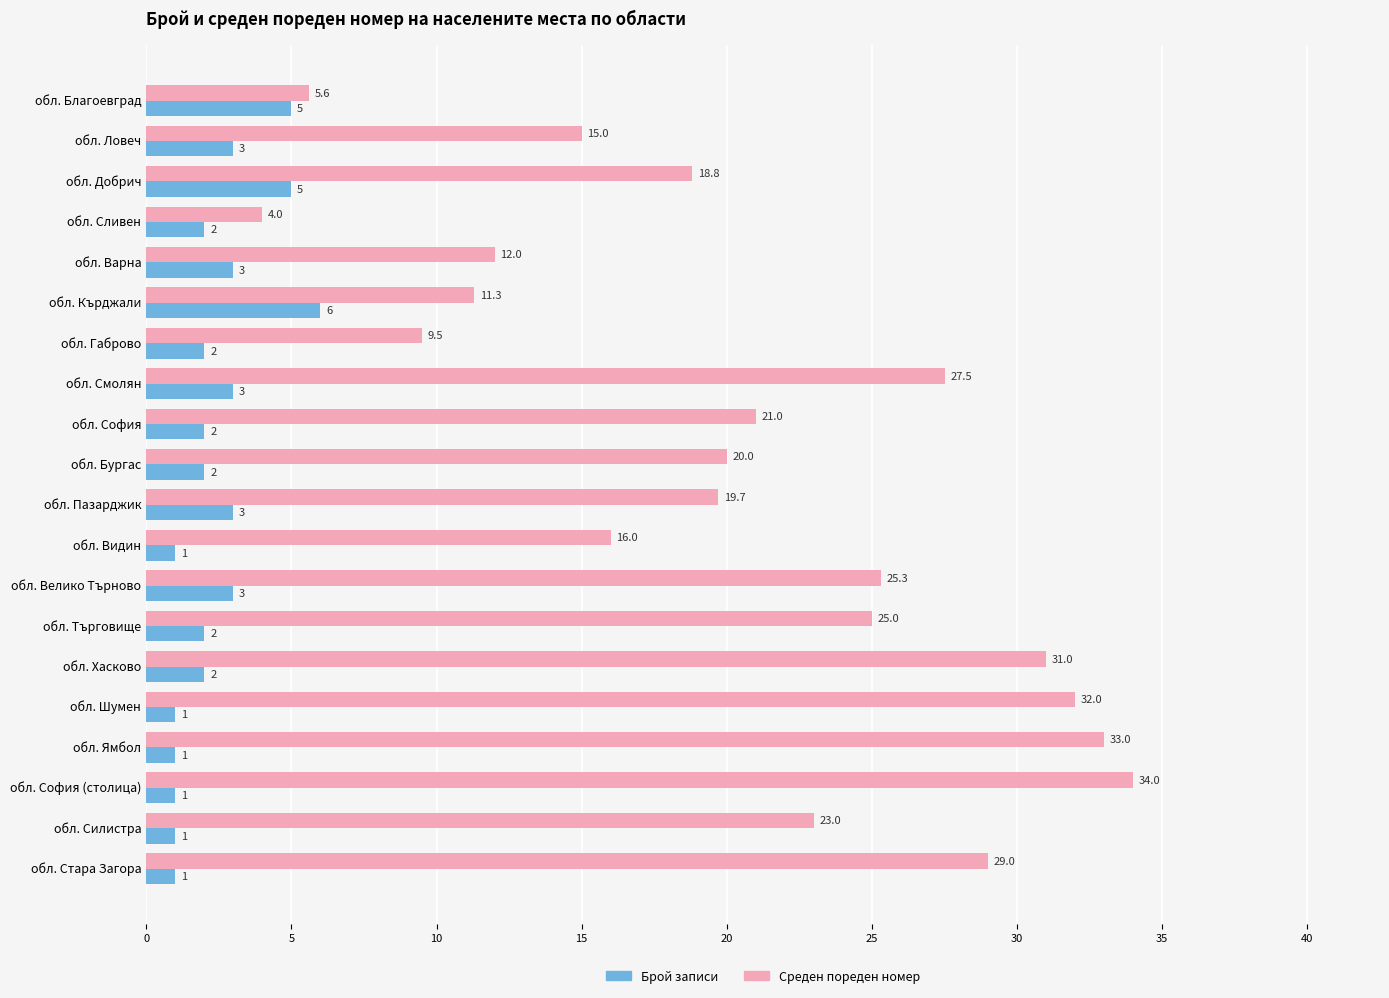

Rank the series at обл. Варна from highest to lowest value.

Среден пореден номер, Брой записи